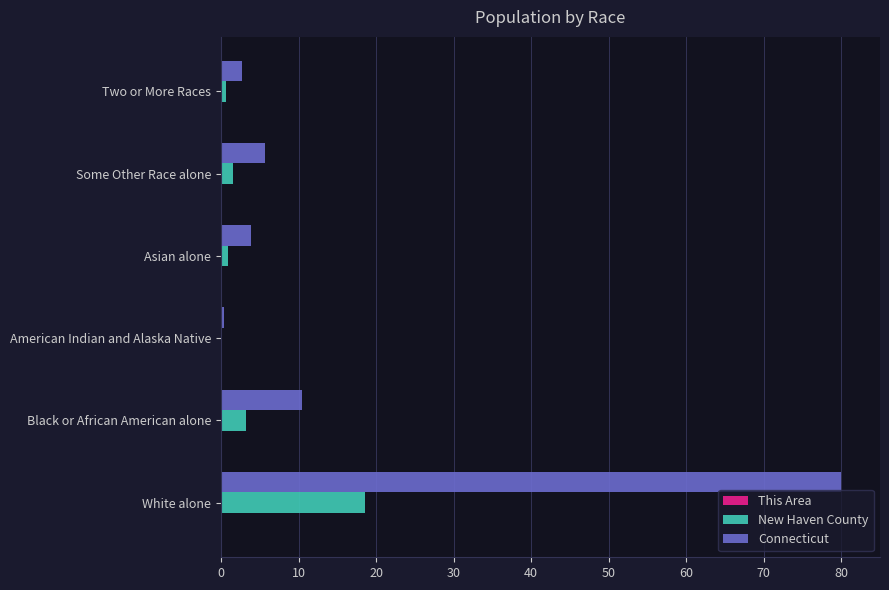

How many data points does each series have?

6